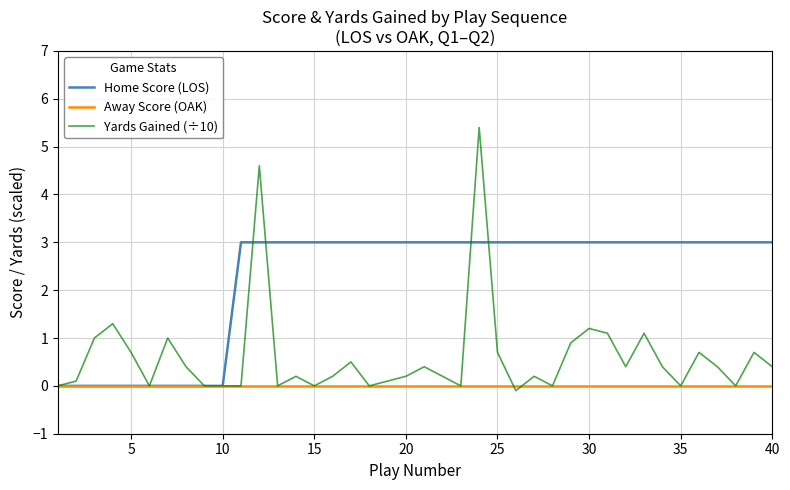

Does the chart have visible grid lines?

Yes